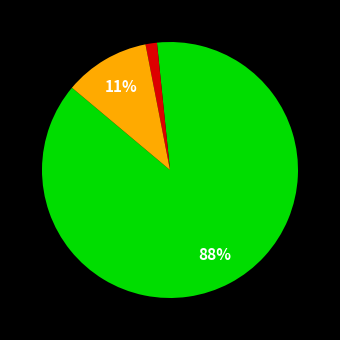

Is there any slice that represents more than half of the pie?

Yes